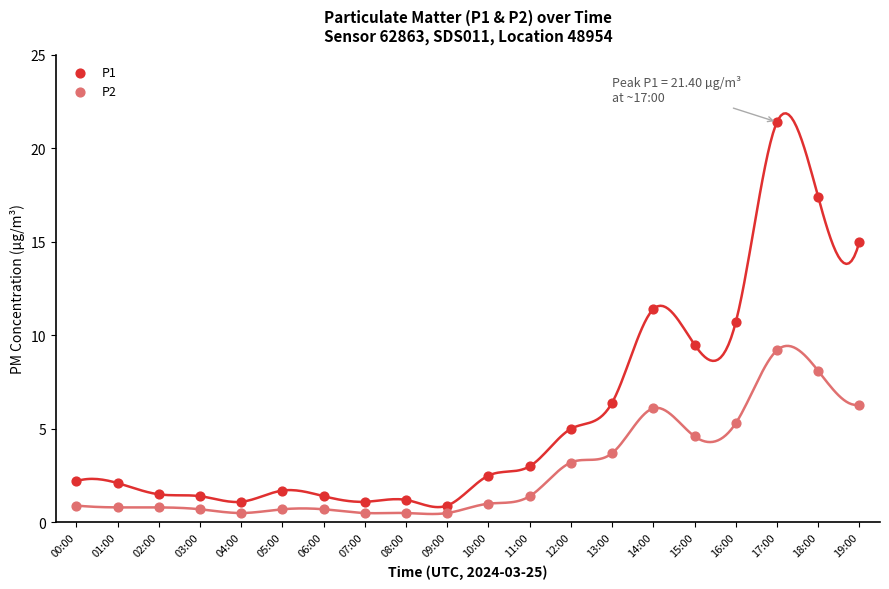

Which series has the widest spread of Y values?

P1